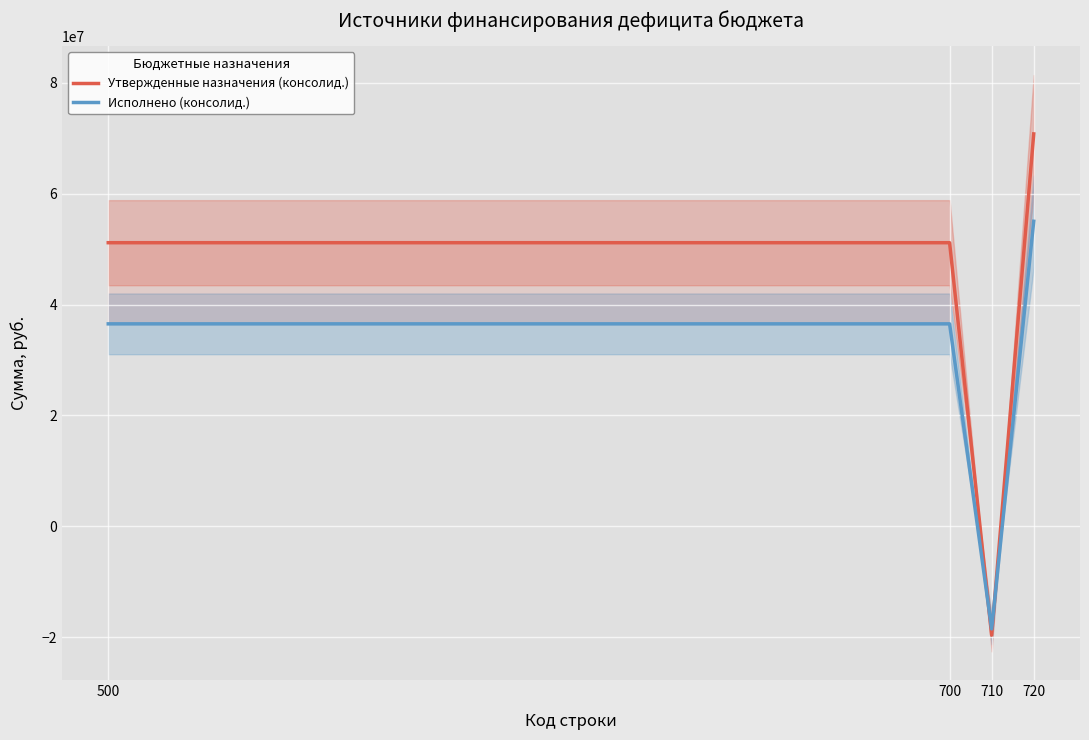

True or false: Утвержденные назначения (консолид.) and Исполнено (консолид.) intersect in this chart.

True